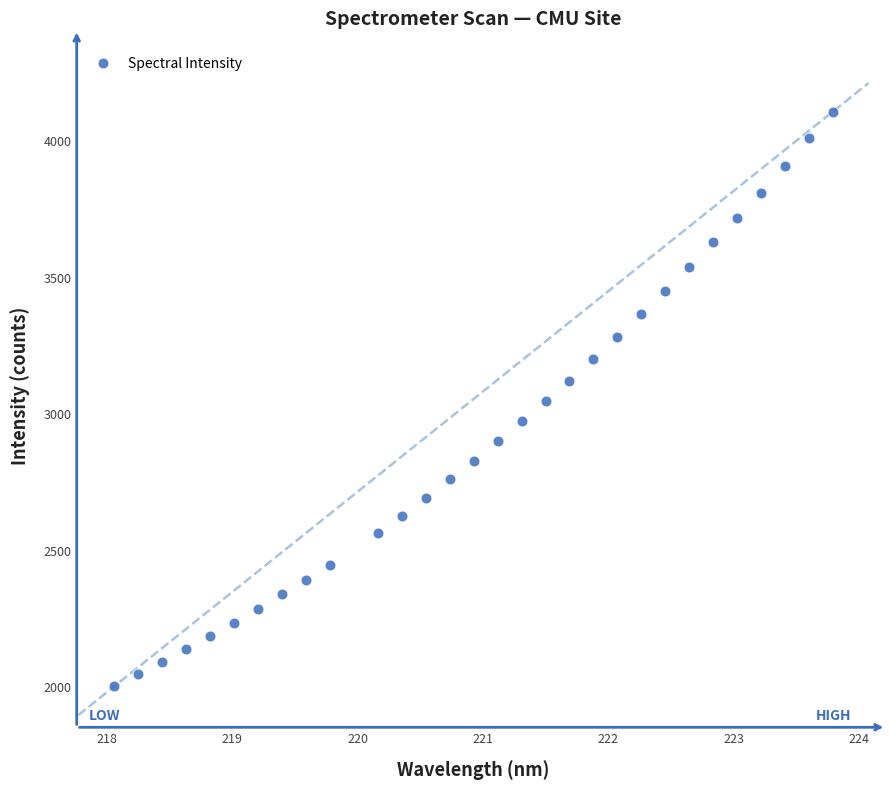

What is the range of X values (max minus min)?

5.7